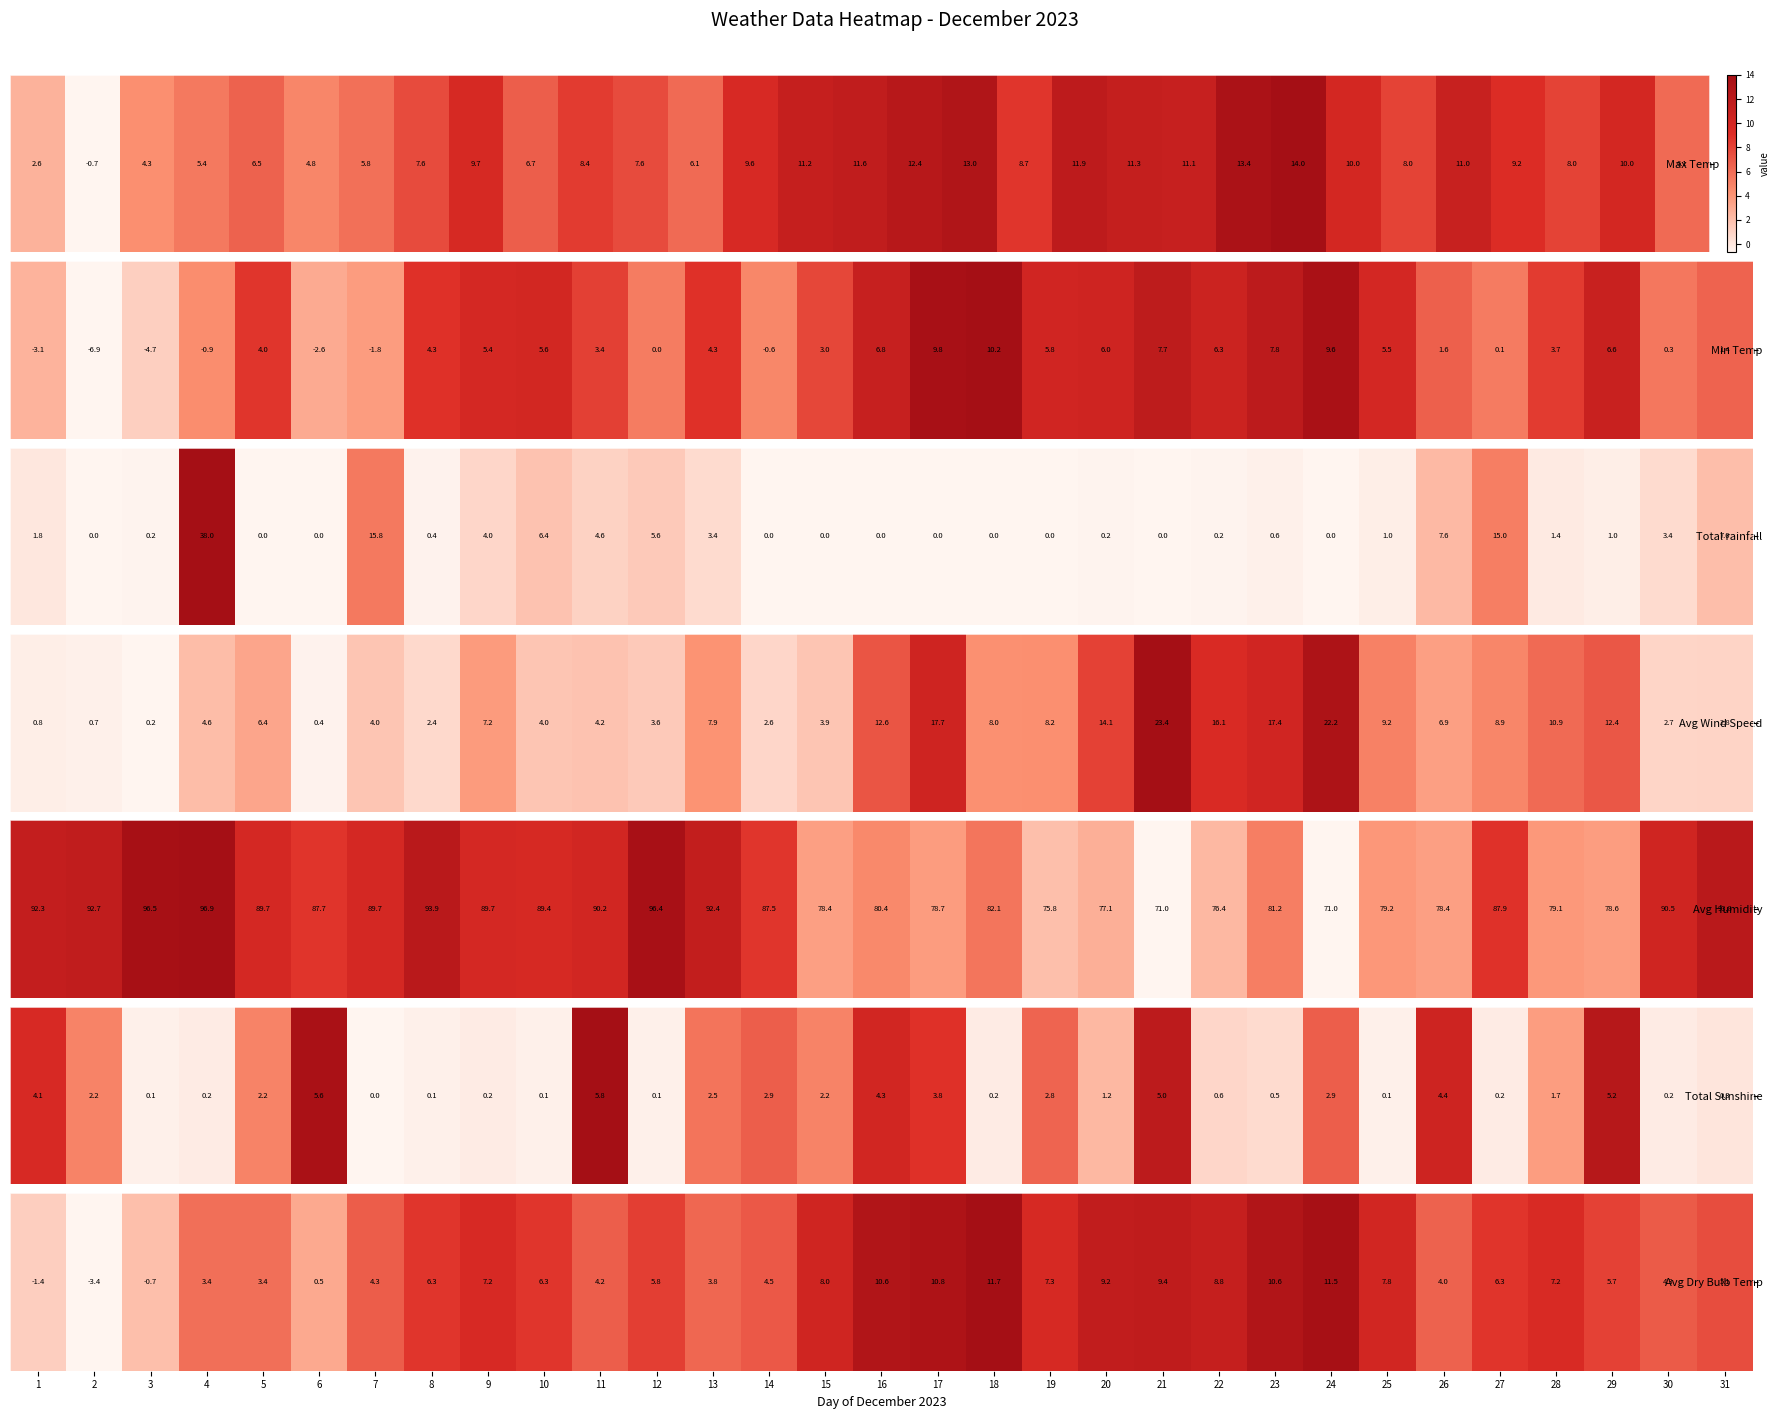

Reading left to right, extract all data points from this chart.

1=-1.4	2=-3.4	3=-0.7	4=3.4	5=3.4	6=0.5	7=4.3	8=6.3	9=7.2	10=6.3	11=4.2	12=5.8	13=3.8	14=4.5	15=8.0	16=10.6	17=10.8	18=11.7	19=7.3	20=9.2	21=9.4	22=8.8	23=10.6	24=11.5	25=7.8	26=4.0	27=6.3	28=7.2	29=5.7	30=4.3	31=5.1